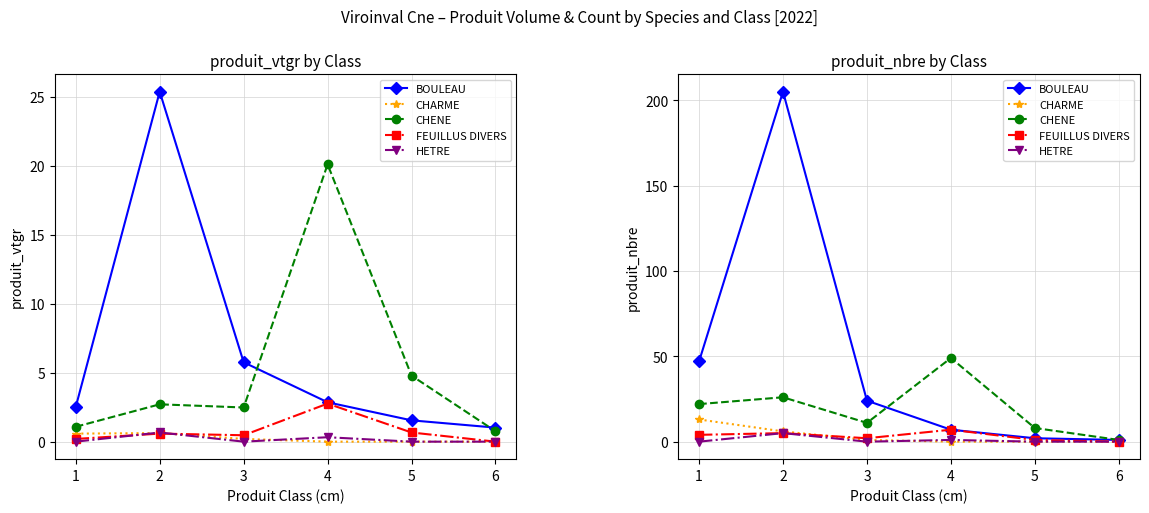

The CHARME series shows 6 at 1. True or false?

False